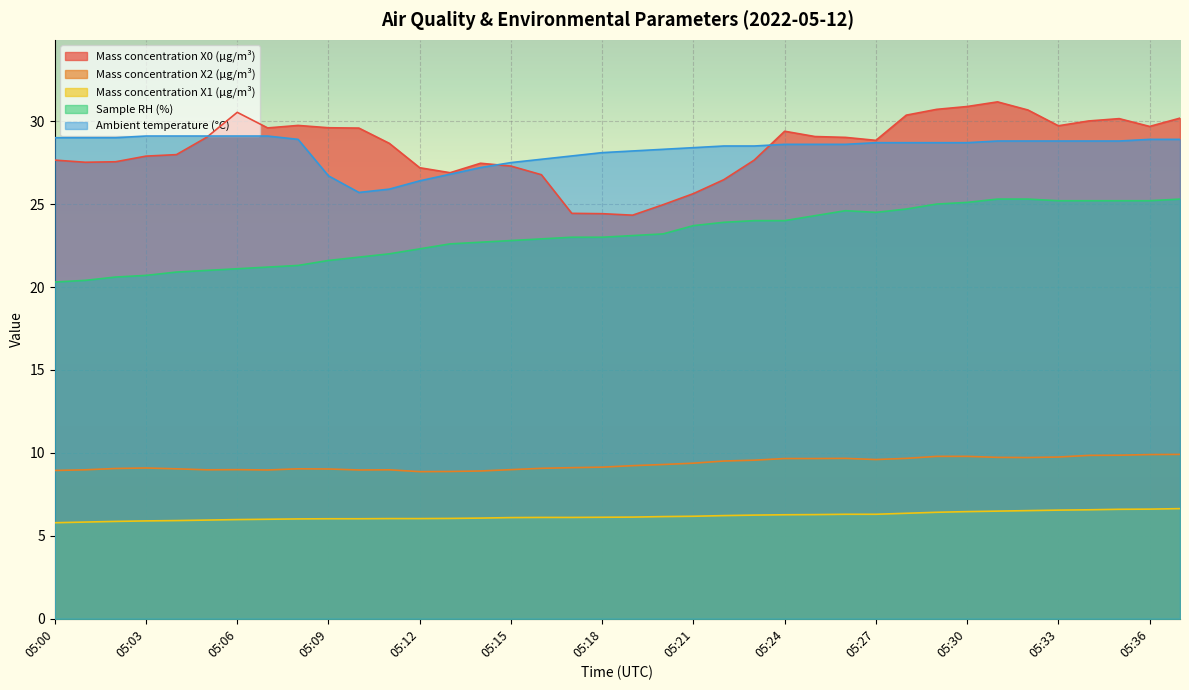

What is the minimum value for Sample RH (%)?

20.3